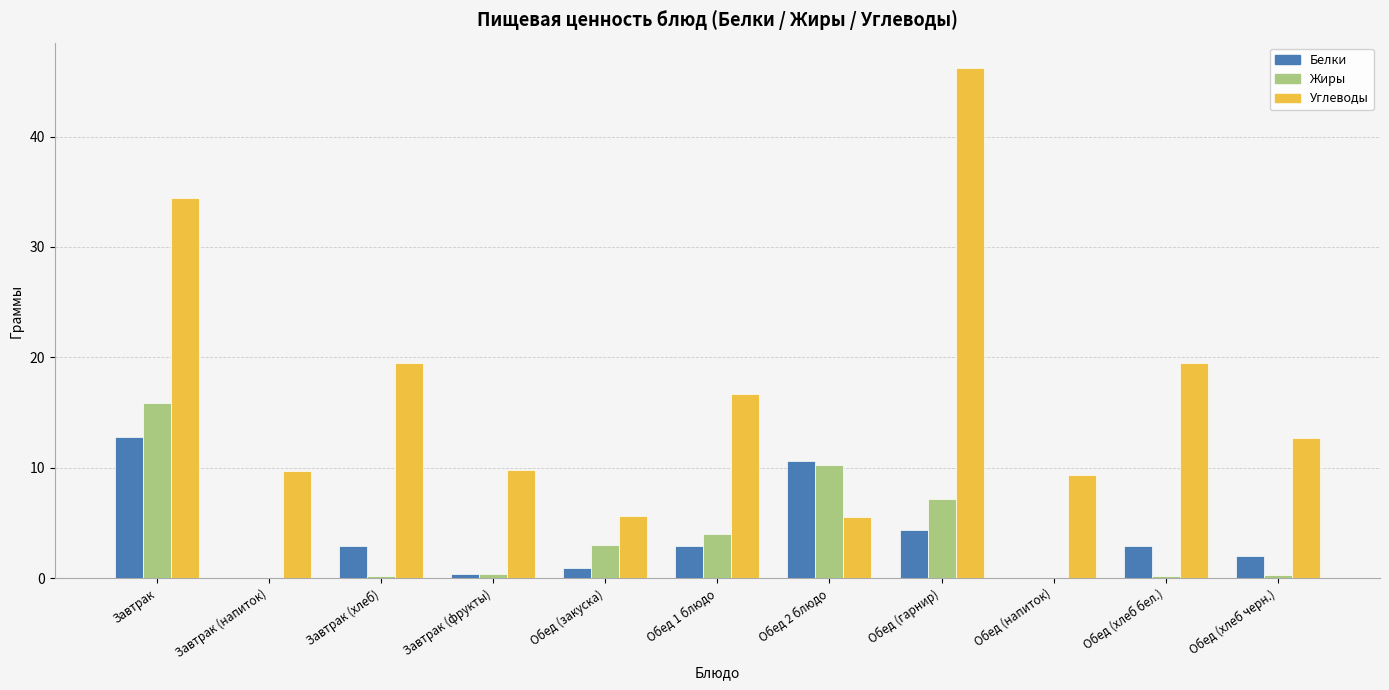

What is the highest value of the Жиры series?

15.9